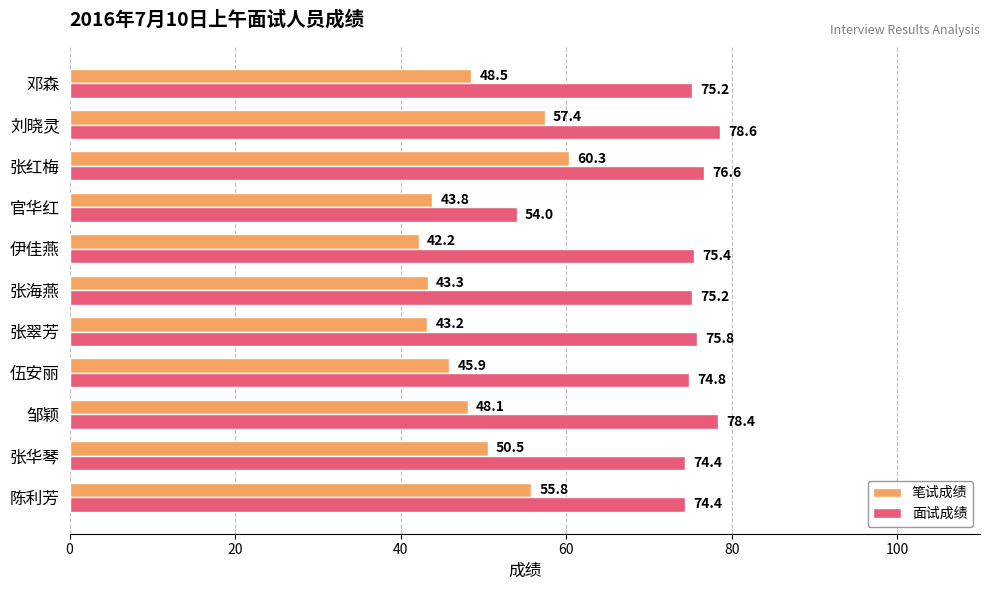

What are all the series names shown in the legend?

笔试成绩, 面试成绩